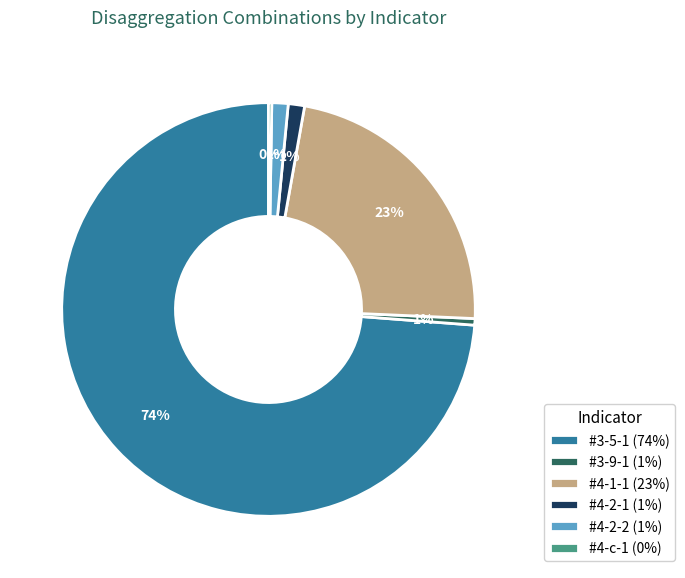

True or false: #4-2-1 accounts for 1% of the total.

True